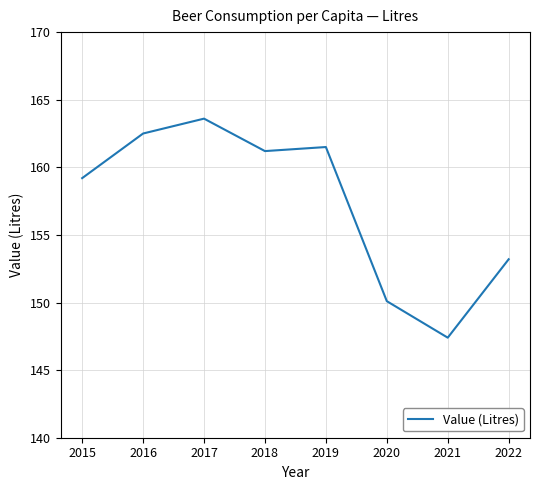

What value does the data have at 2021?

147.4